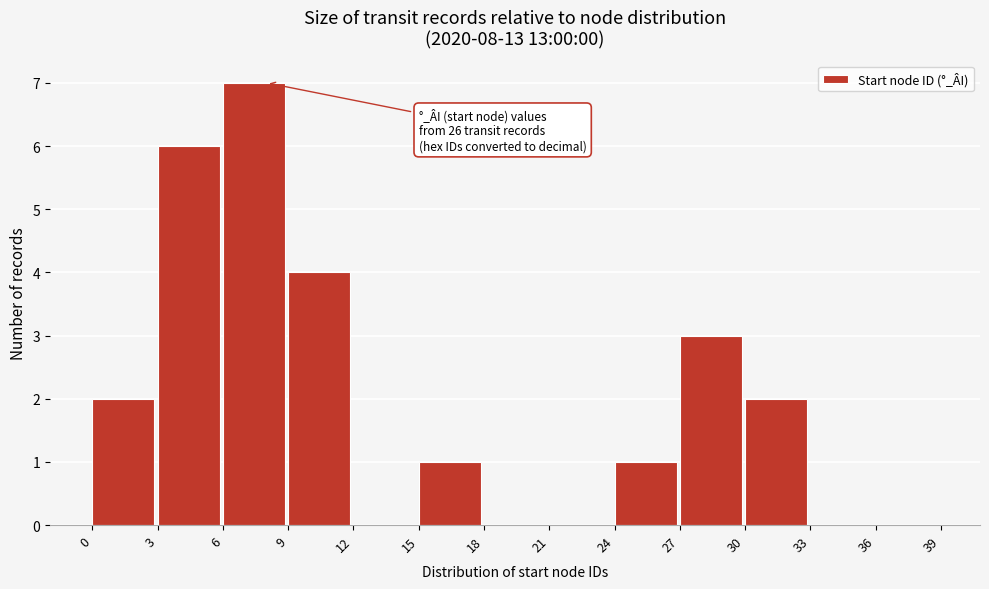

Over which range of the x-axis is the bar tallest?

6 to 9